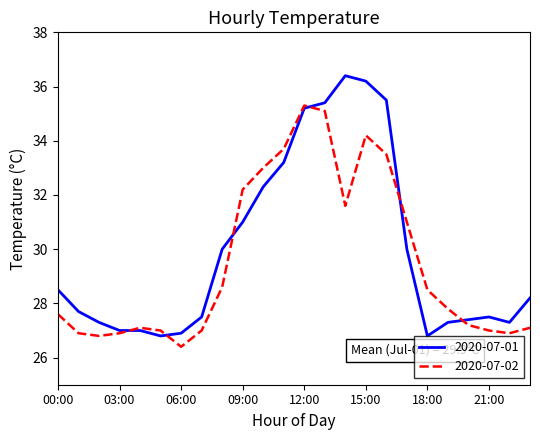

Which series has the largest total across all categories?

2020-07-01